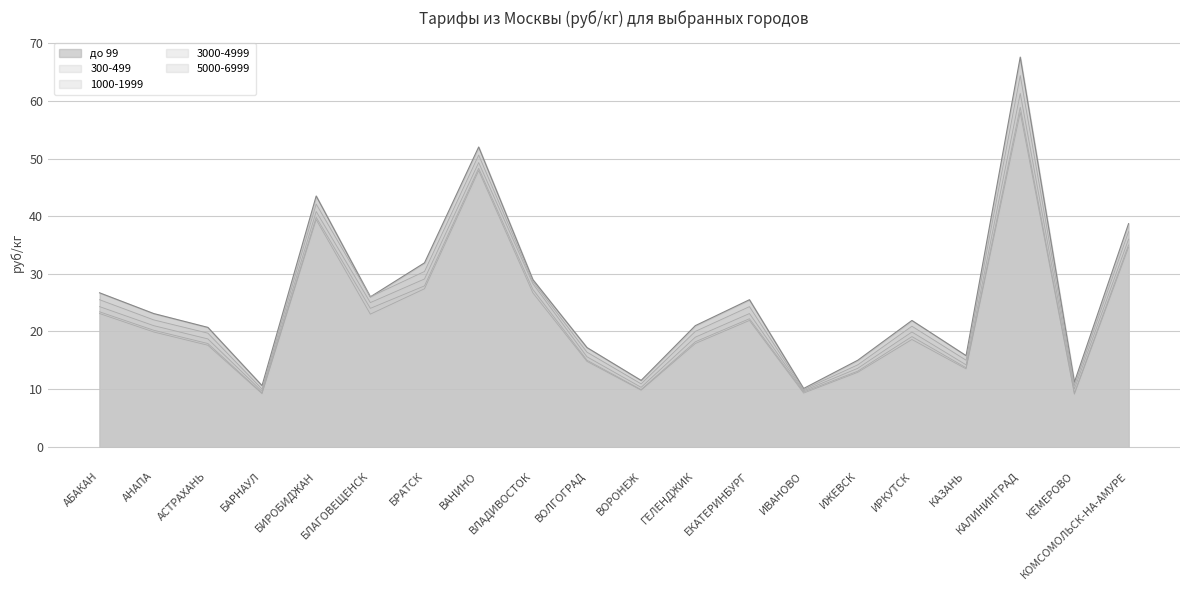

Rank the categories by 300-499 value from highest to lowest.

КАЛИНИНГРАД, ВАНИНО, БИРОБИДЖАН, КОМСОМОЛЬСК-НА-АМУРЕ, БРАТСК, ВЛАДИВОСТОК, БЛАГОВЕЩЕНСК, АБАКАН, ЕКАТЕРИНБУРГ, АНАПА, ИРКУТСК, ГЕЛЕНДЖИК, АСТРАХАНЬ, ВОЛГОГРАД, КАЗАНЬ, ИЖЕВСК, ВОРОНЕЖ, КЕМЕРОВО, БАРНАУЛ, ИВАНОВО